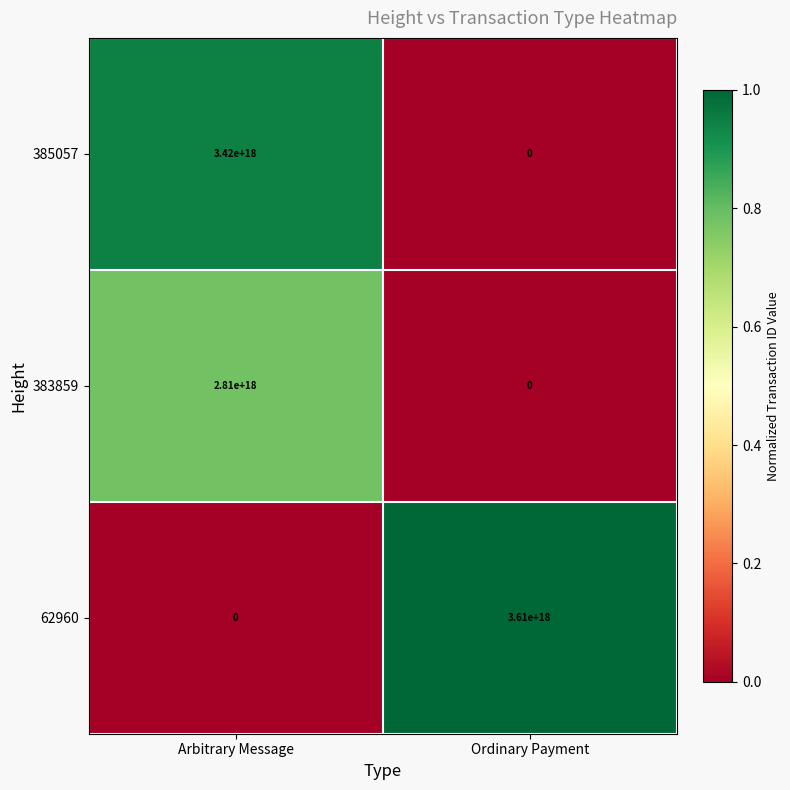

Which series has the largest range (max minus min)?

62960